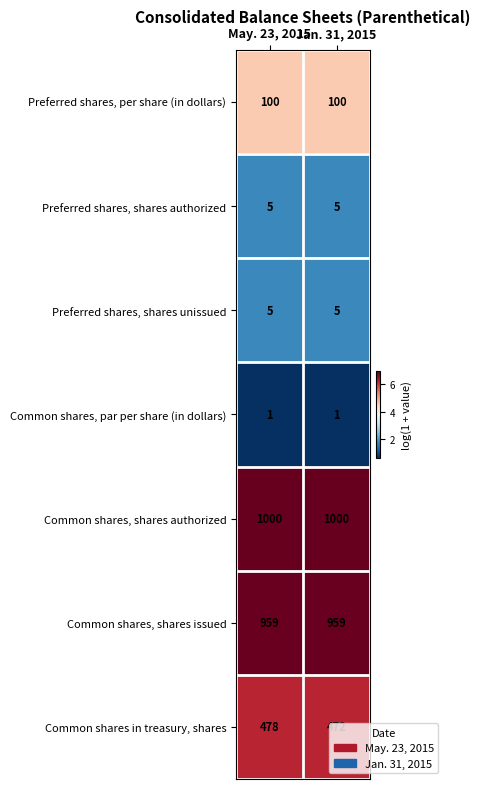

What is the average value of the Preferred shares, shares authorized series?

5